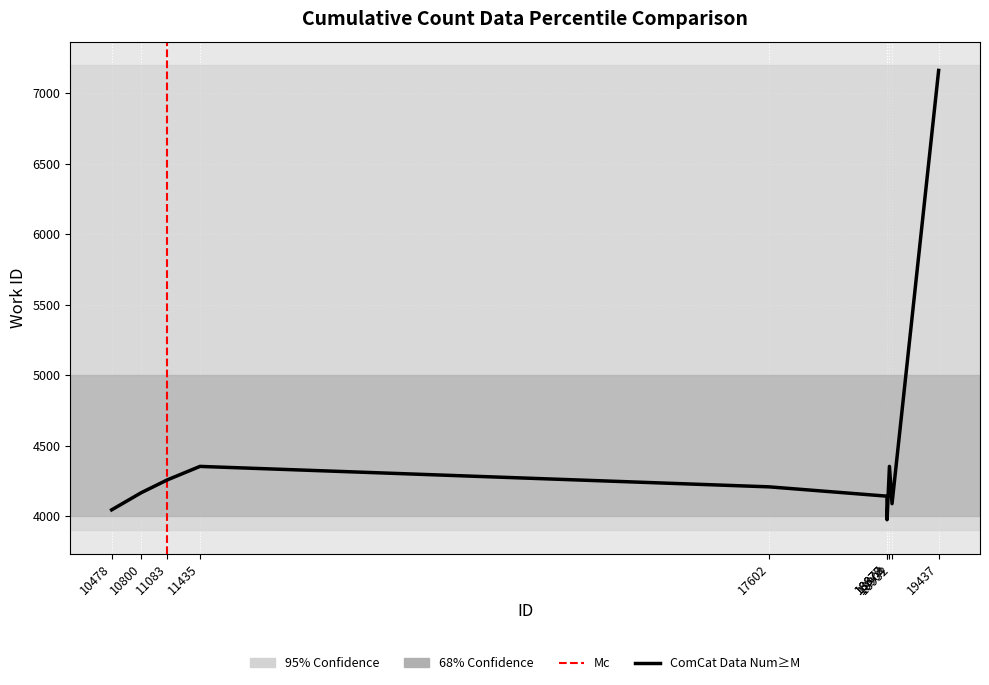

What is the difference between the values at 11083 and 18878?

283